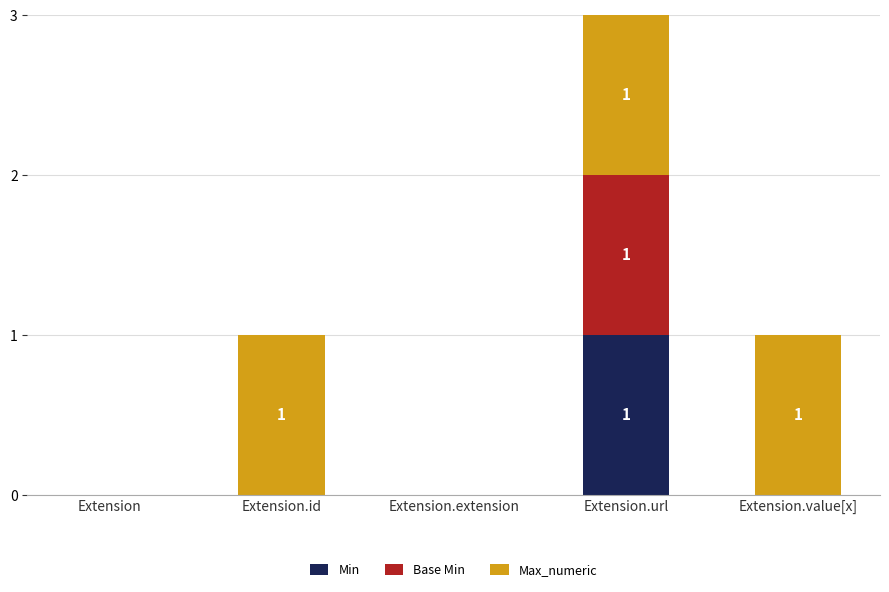

At which label does Min reach its peak?

Extension.url